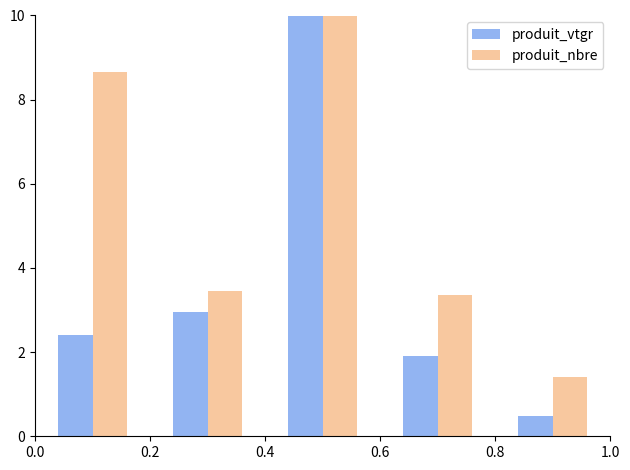

What is the difference between the maximum and minimum values in the produit_vtgr series?

9.5